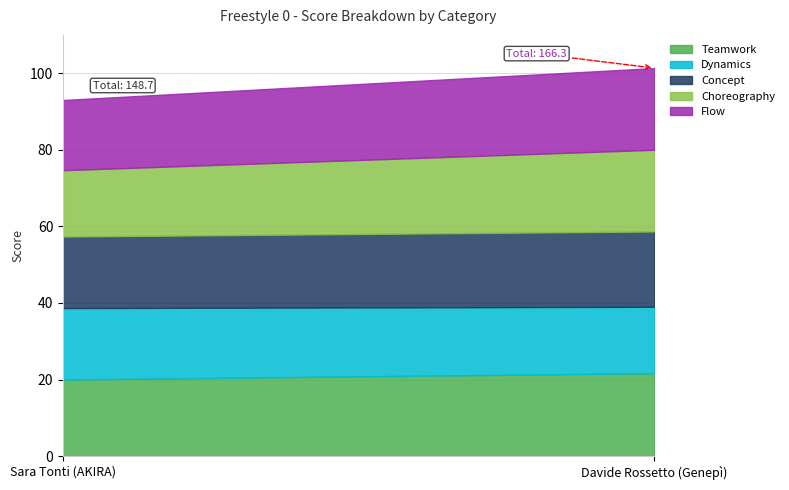

How many lines are shown in the chart?

5